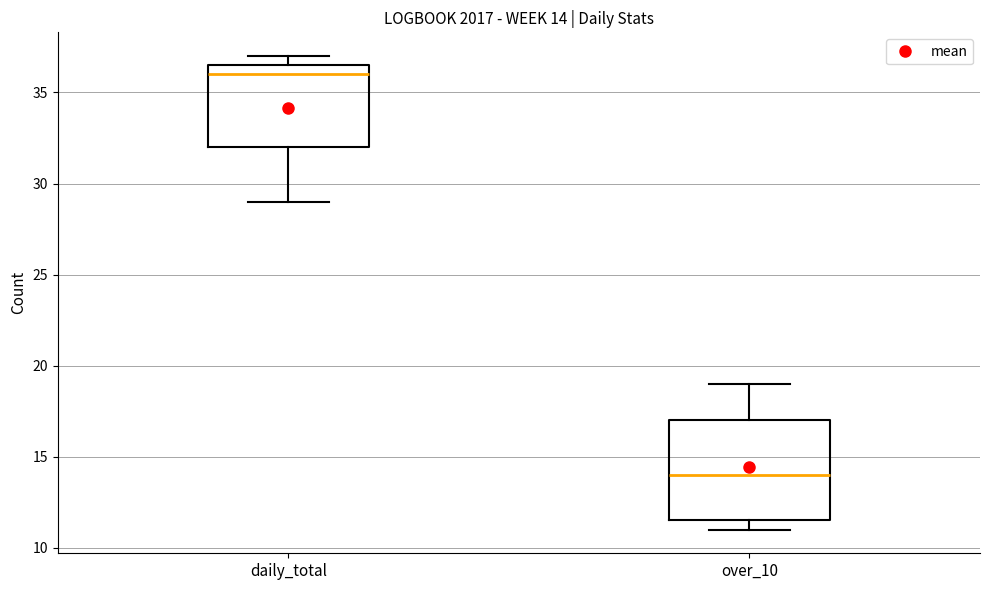

Comparing the boxes themselves (not the whiskers), which one is the tallest?

over_10